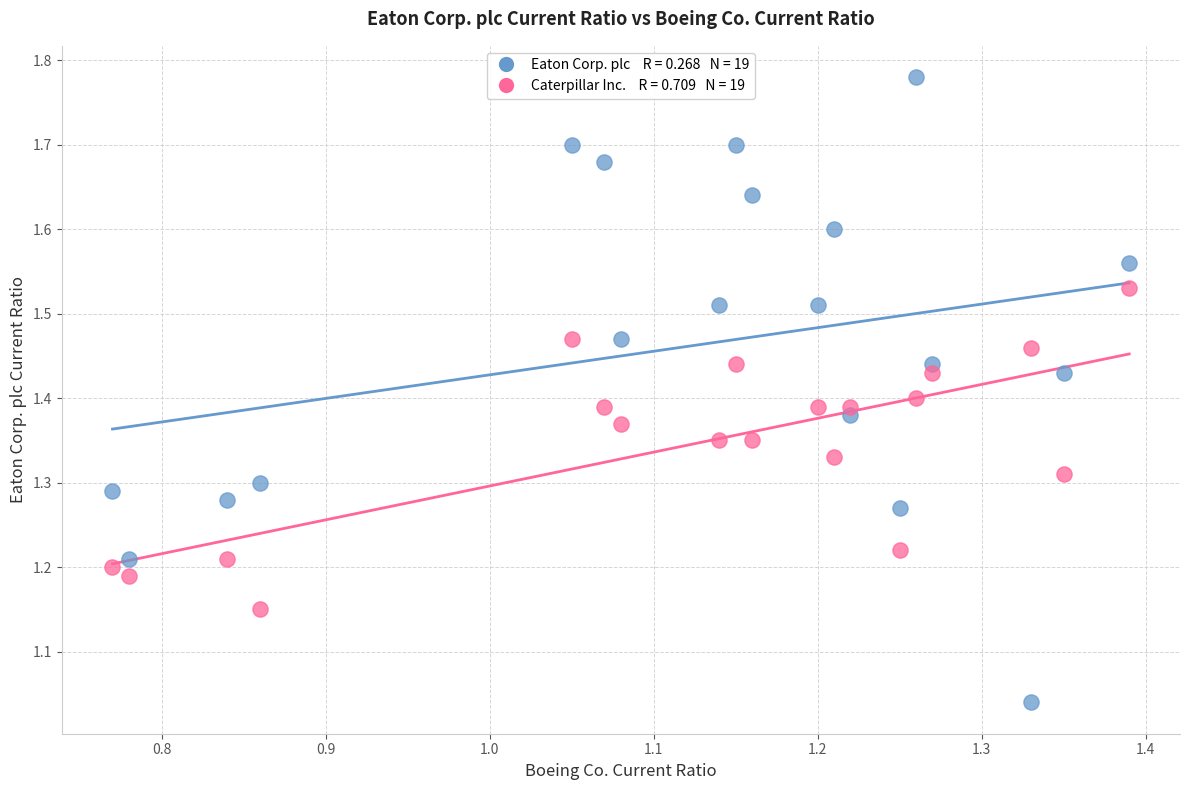

Across all data points, what is the range of Y values (max minus min)?

0.7